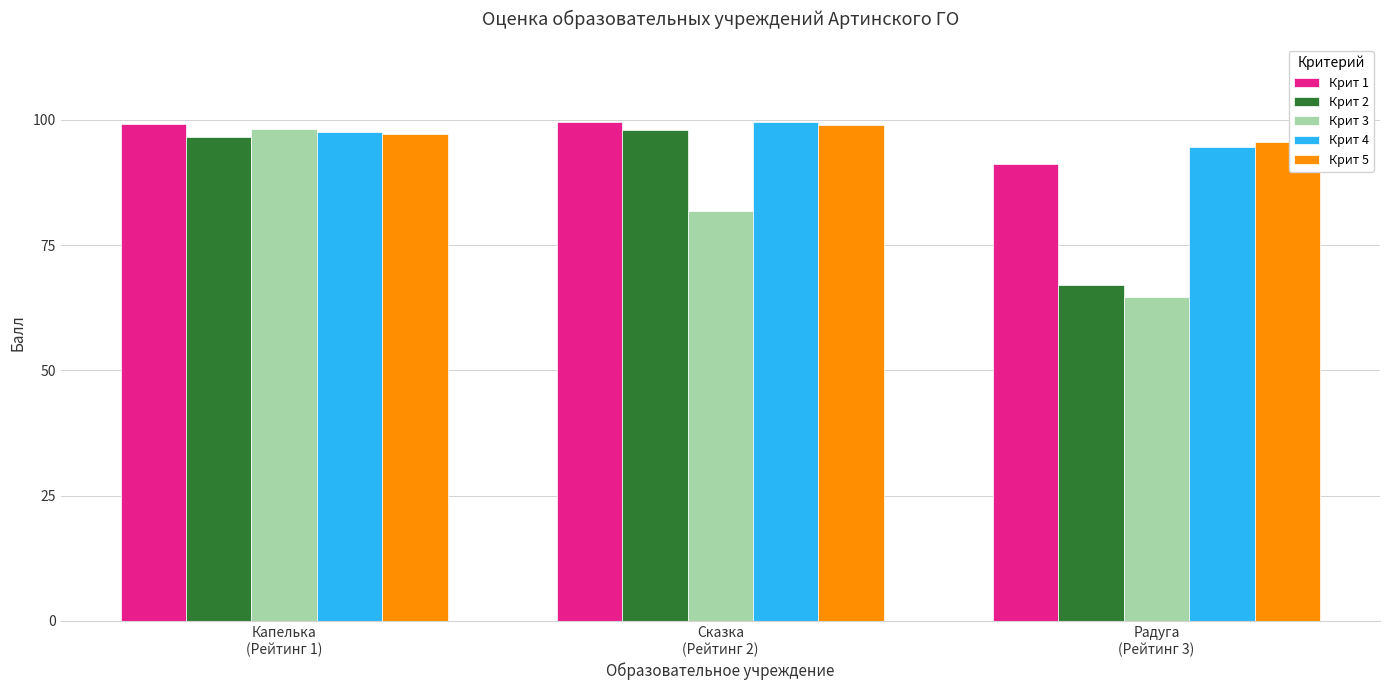

What is the difference between the Крит 2 values at Сказка
(Рейтинг 2) and Капелька
(Рейтинг 1)?

1.5